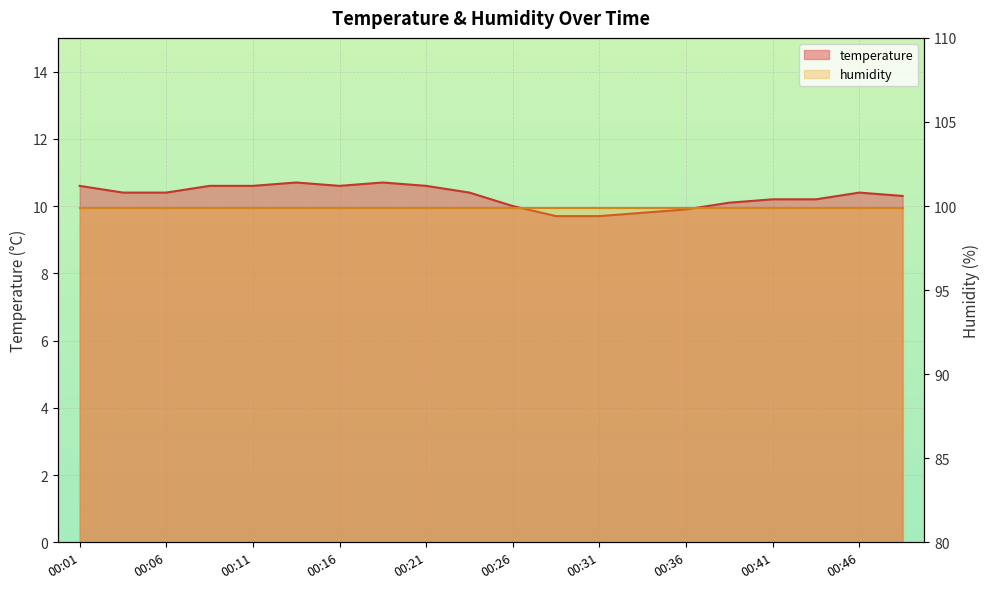

List the labels in order of value, largest first.

00:14, 00:19, 00:01, 00:08, 00:11, 00:16, 00:21, 00:03, 00:06, 00:23, 00:46, 00:48, 00:41, 00:44, 00:39, 00:26, 00:36, 00:34, 00:29, 00:31